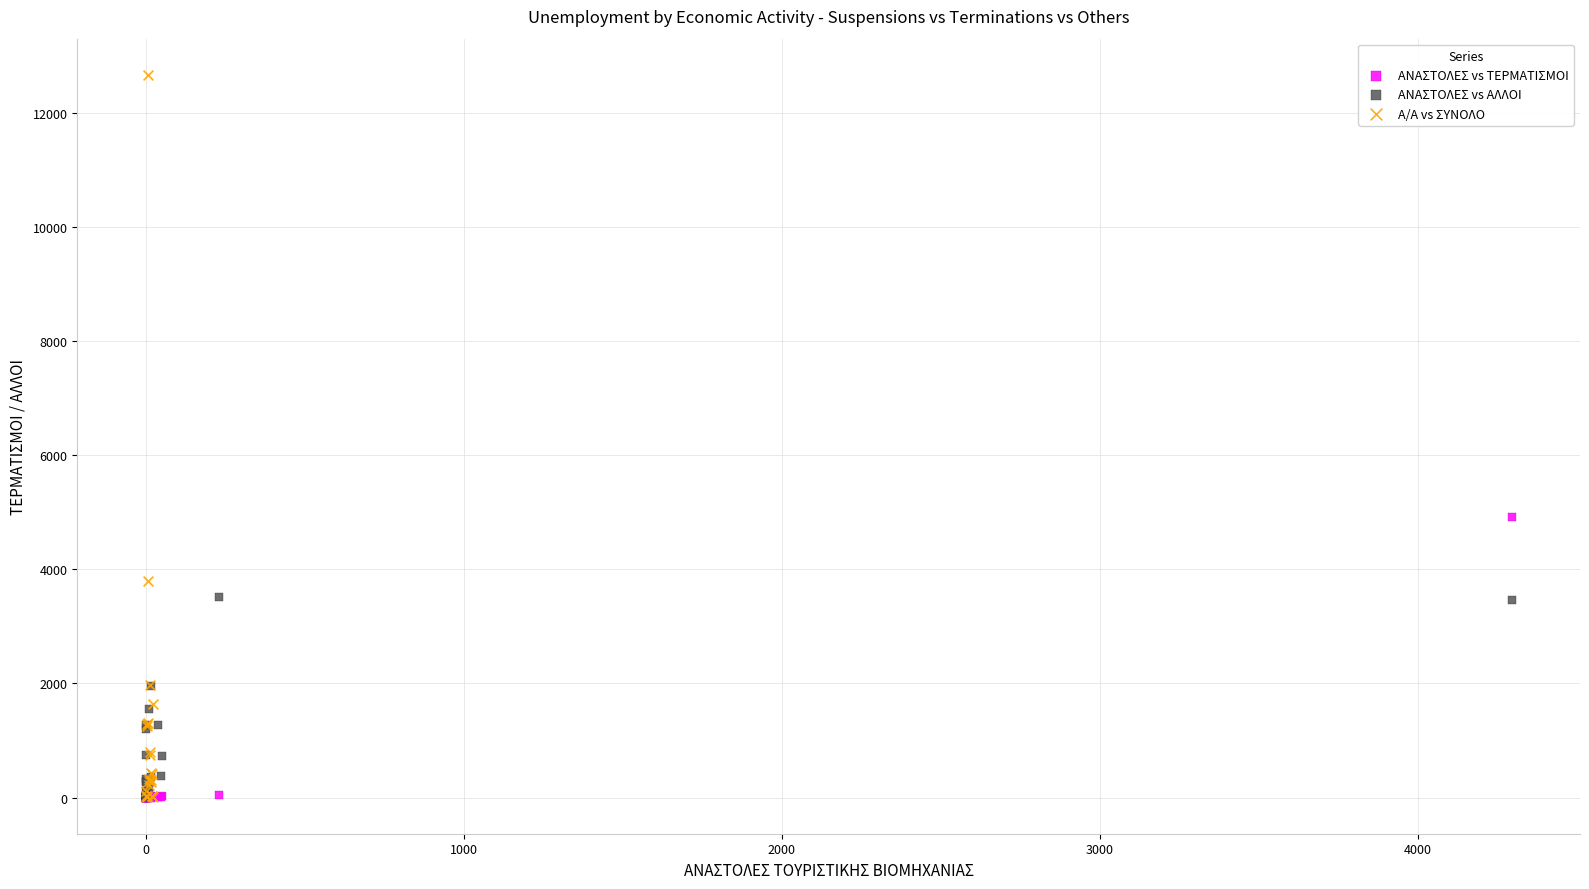

Which series contains the highest Y value?

A/A vs ΣΥΝΟΛΟ